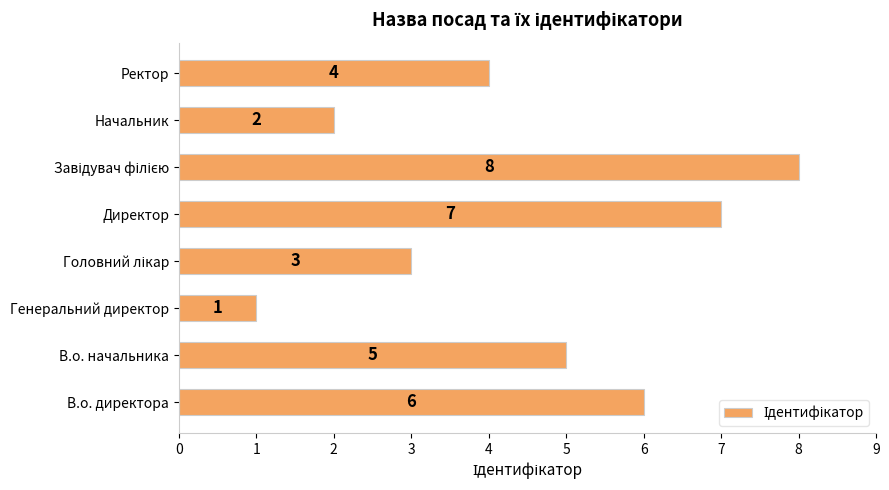

Does the chart contain any negative values?

No